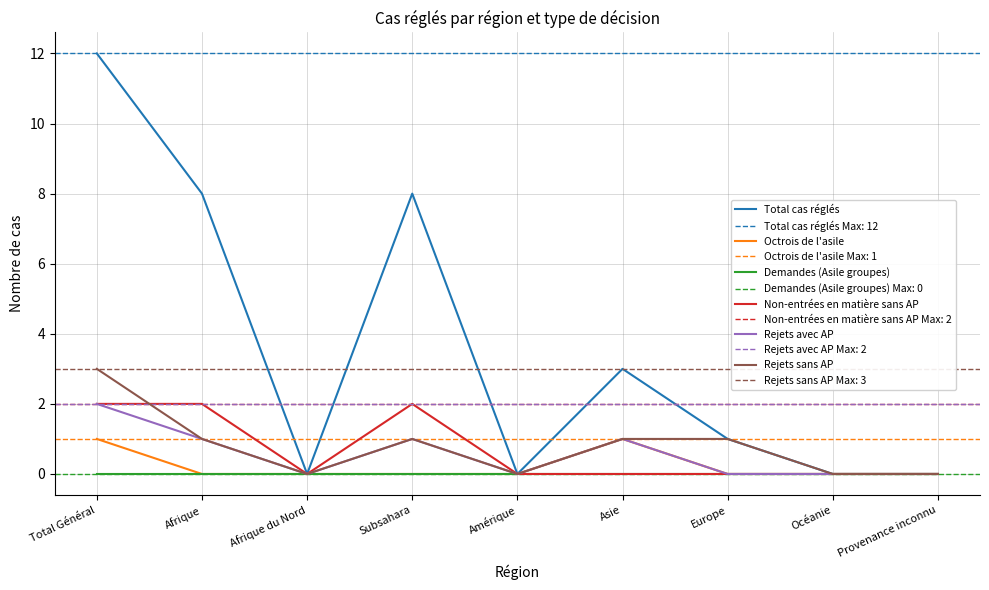

True or false: Rejets avec AP has more than 1 points higher than both neighbors.

True